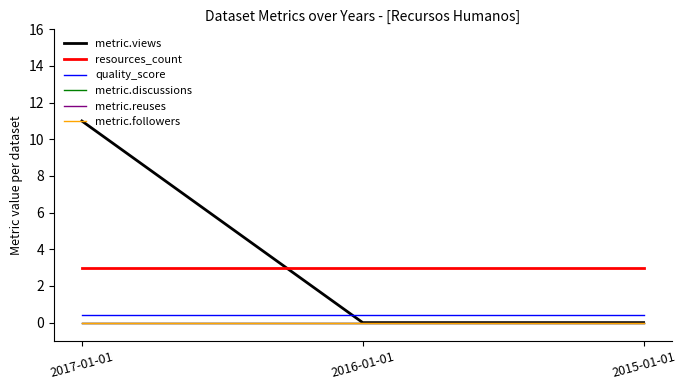

Does the chart have visible grid lines?

No